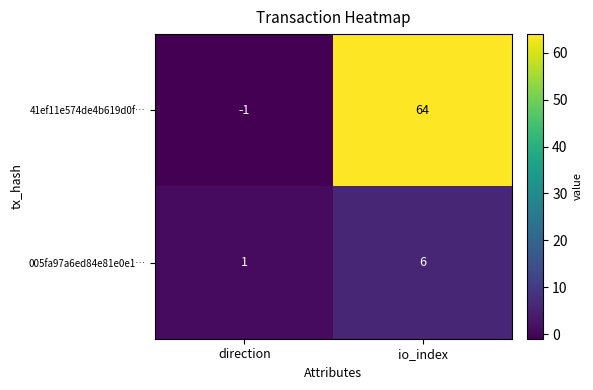

Between direction and io_index, which series saw the biggest shift?

41ef11e574de4b619d0f…